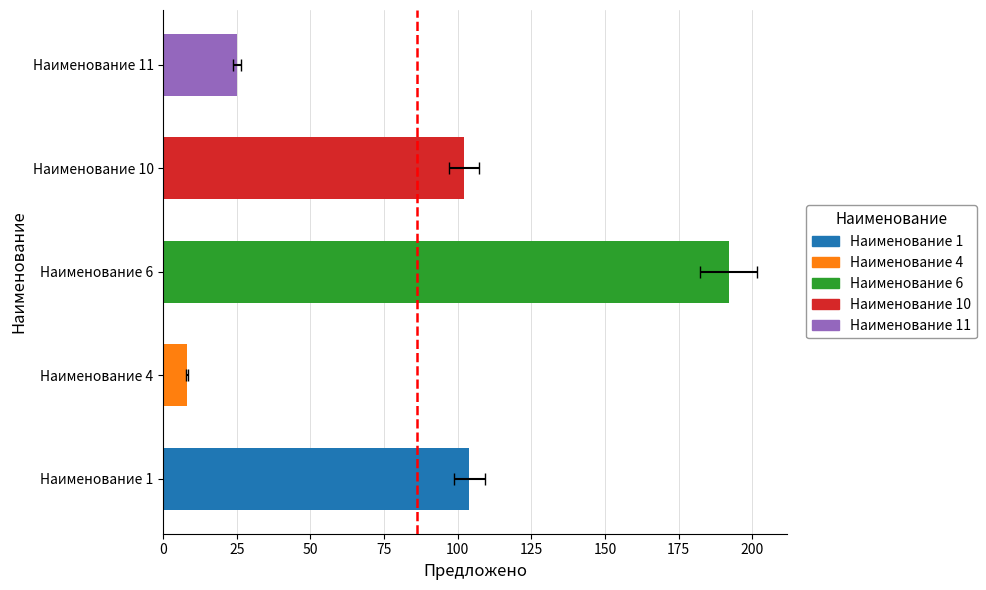

What is the change in value from Наименование 4 to Наименование 10?

+94